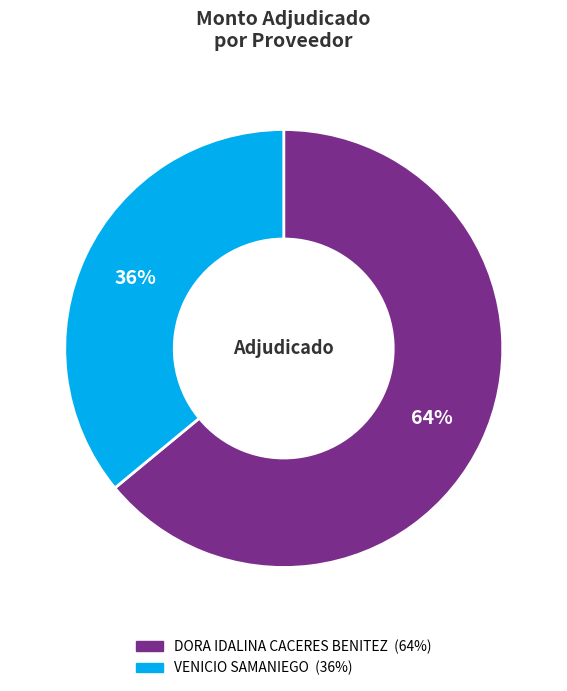

To the nearest percent, what is the average slice percentage?

50%